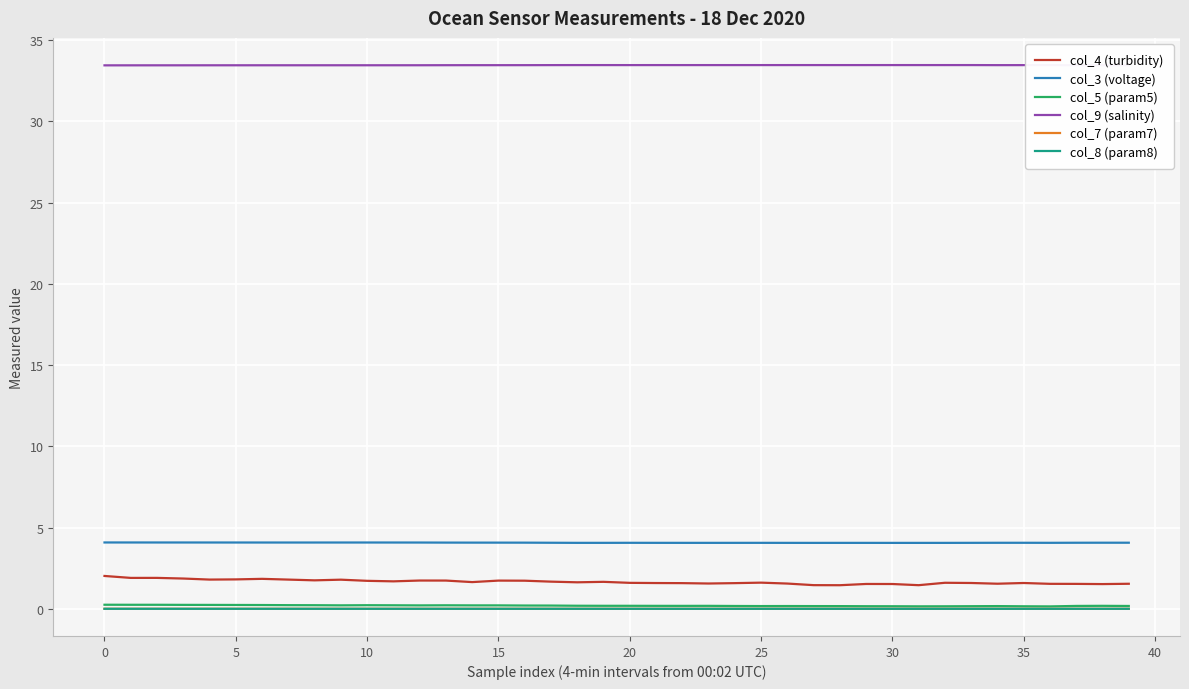

True or false: col_4 (turbidity) and col_3 (voltage) intersect in this chart.

False